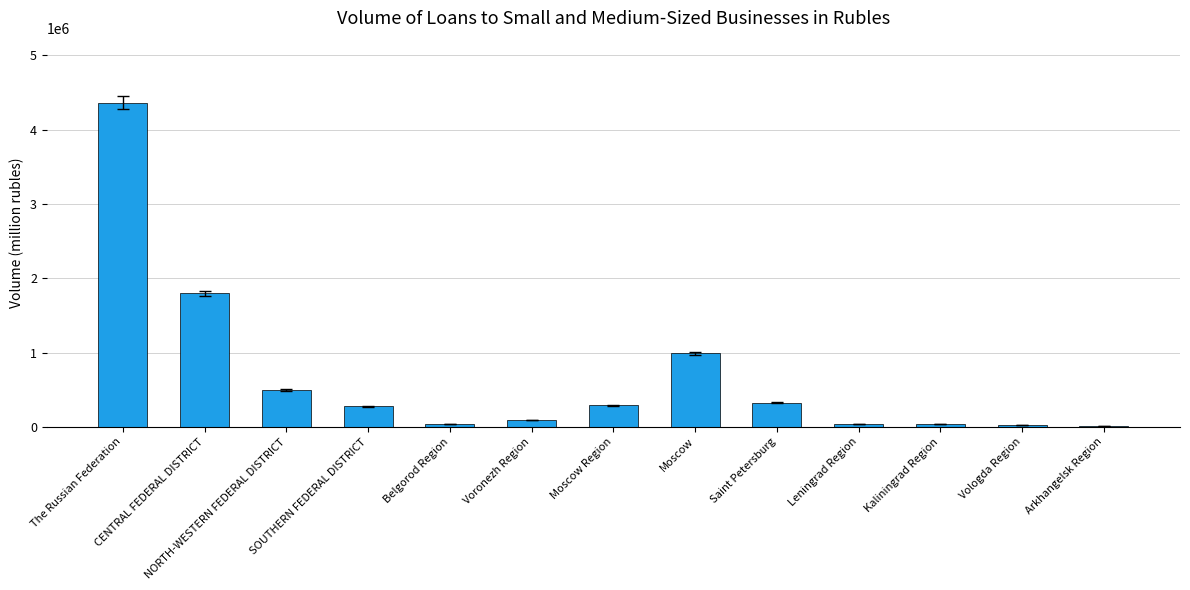

How many values are below 275553?

6